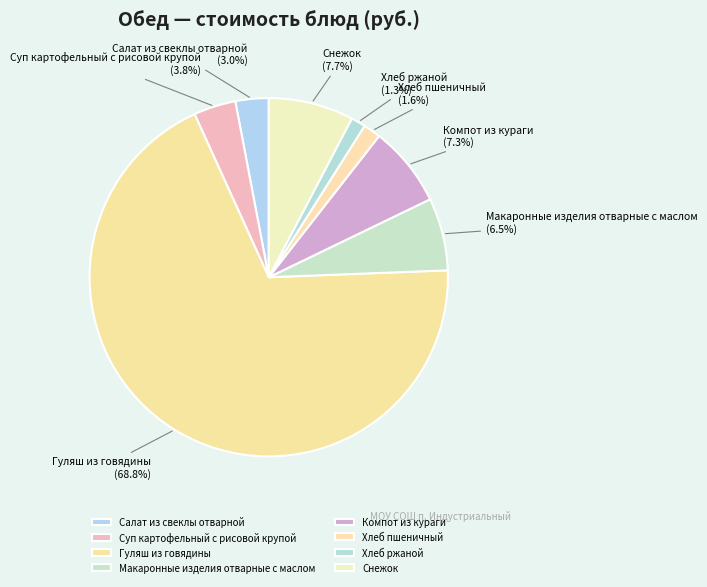

Is it true that Гуляш из говядины is 76% of the pie?

False